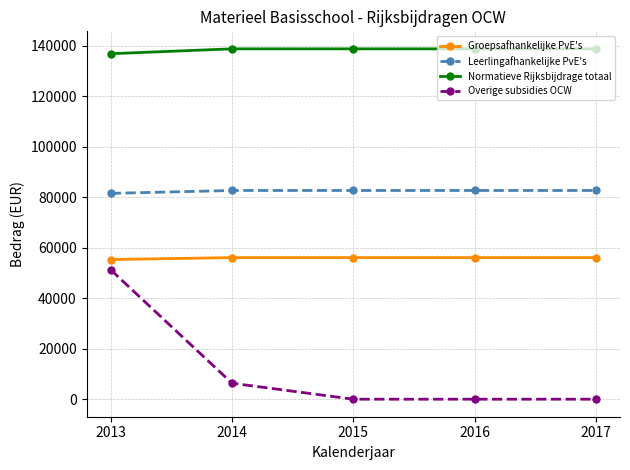

What is the sum of all Groepsafhankelijke PvE's values?

279624.0